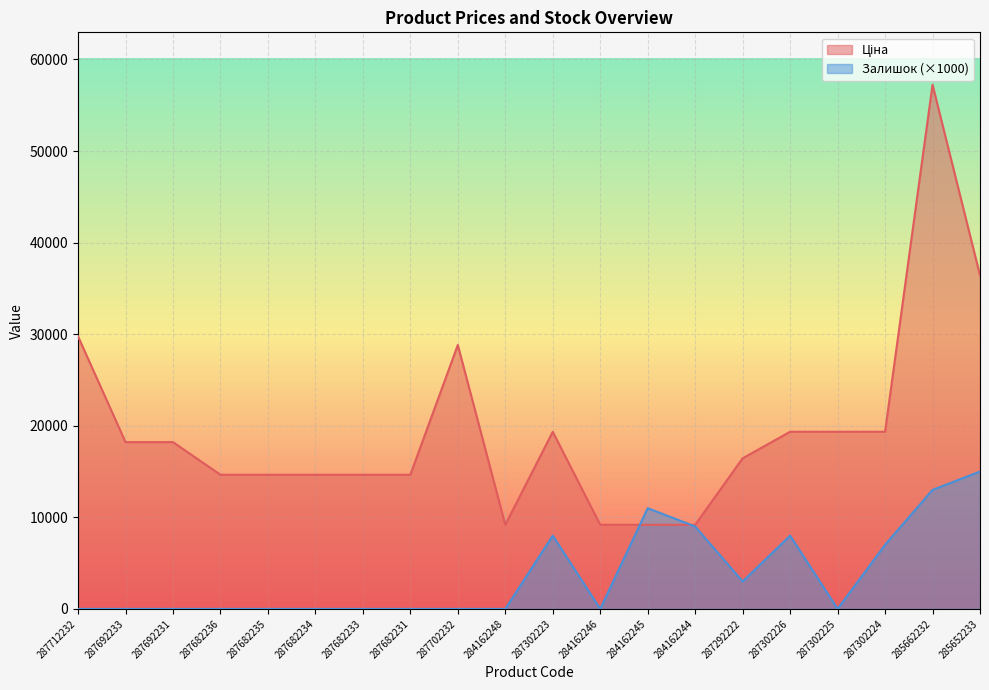

What is the maximum value shown in the chart?

57235.5